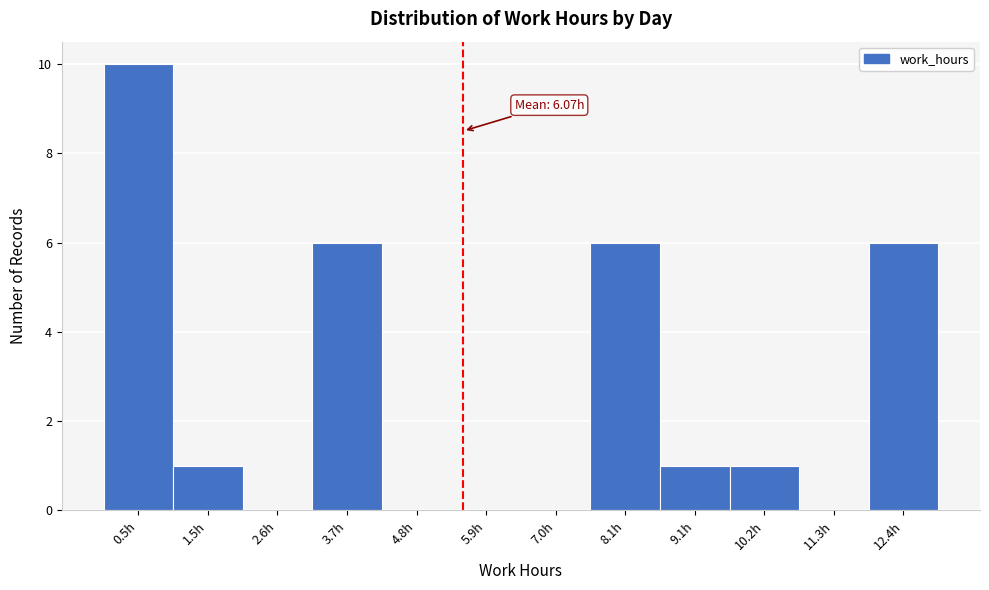

Reading left to right, extract all data points from this chart.

0.5h=10	1.5h=1	2.6h=0	3.7h=6	4.8h=0	5.9h=0	7.0h=0	8.1h=6	9.1h=1	10.2h=1	11.3h=0	12.4h=6